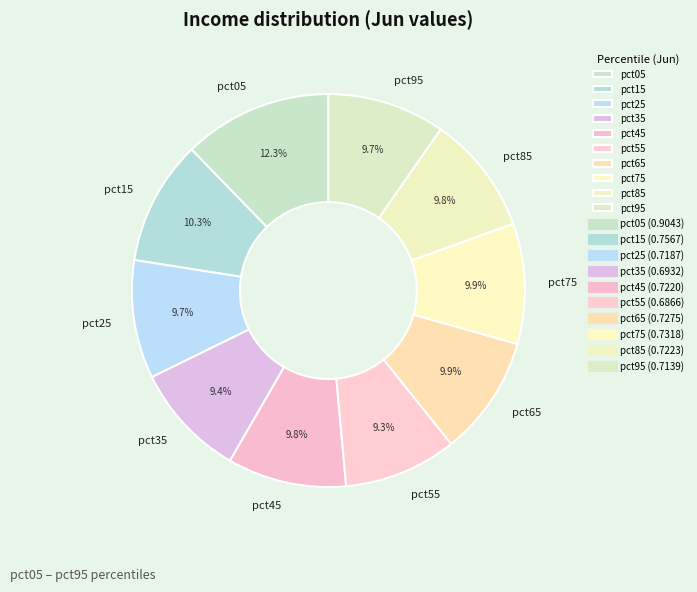

How much of the chart is everything except pct35?

90.6%